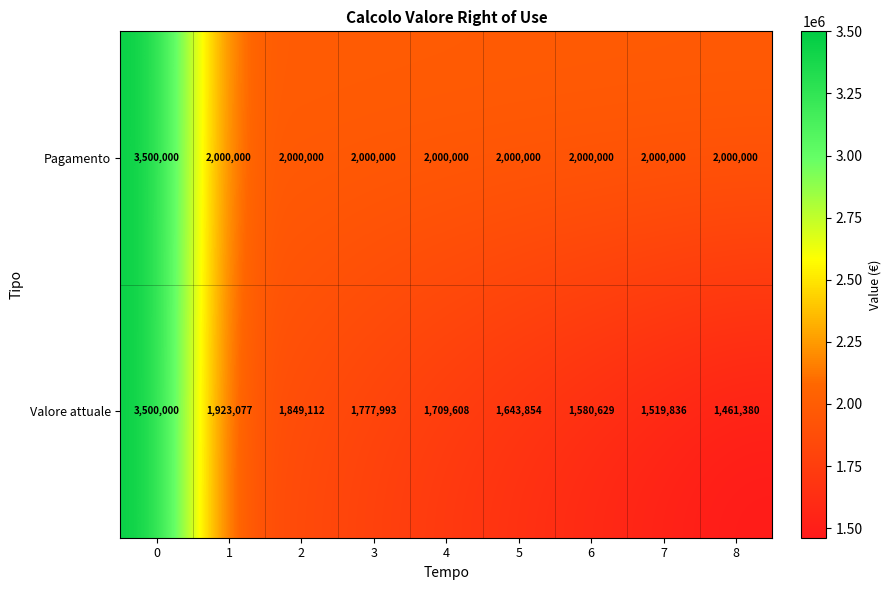

What is the average value of the Pagamento series?

2166667